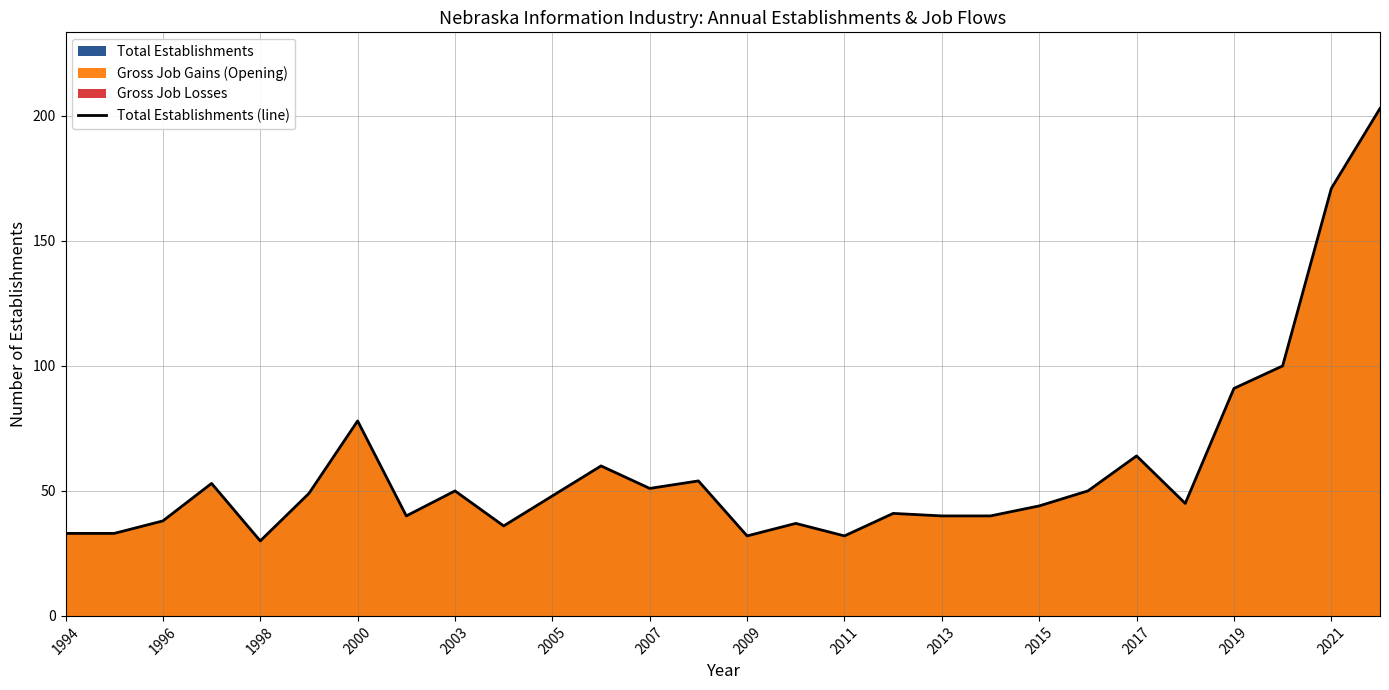

What is the lowest value of the Total Establishments (line) series?

30